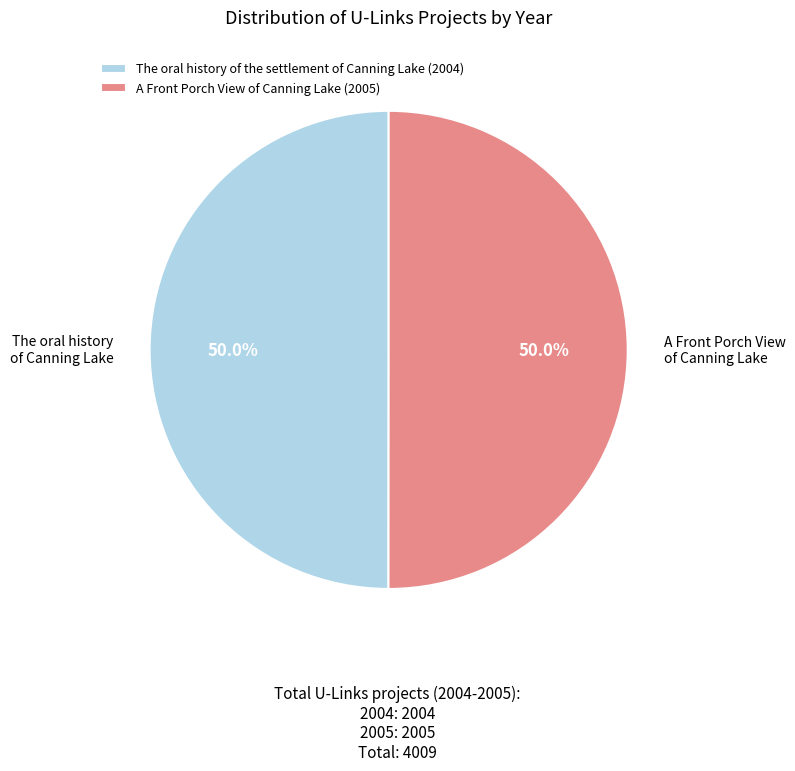

Combined, what portion of the pie is A Front Porch View of Canning Lake (2005) and The oral history of the settlement of Canning Lake (2004)?

100.0%